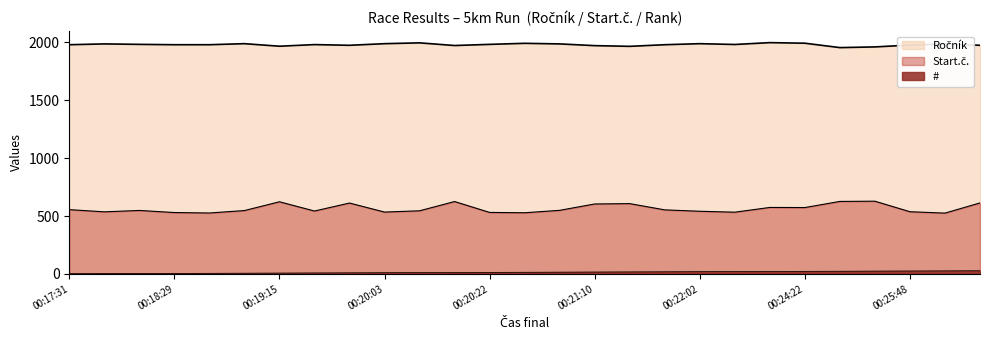

What is the difference between the # values at 00:17:31 and 00:18:10?

2